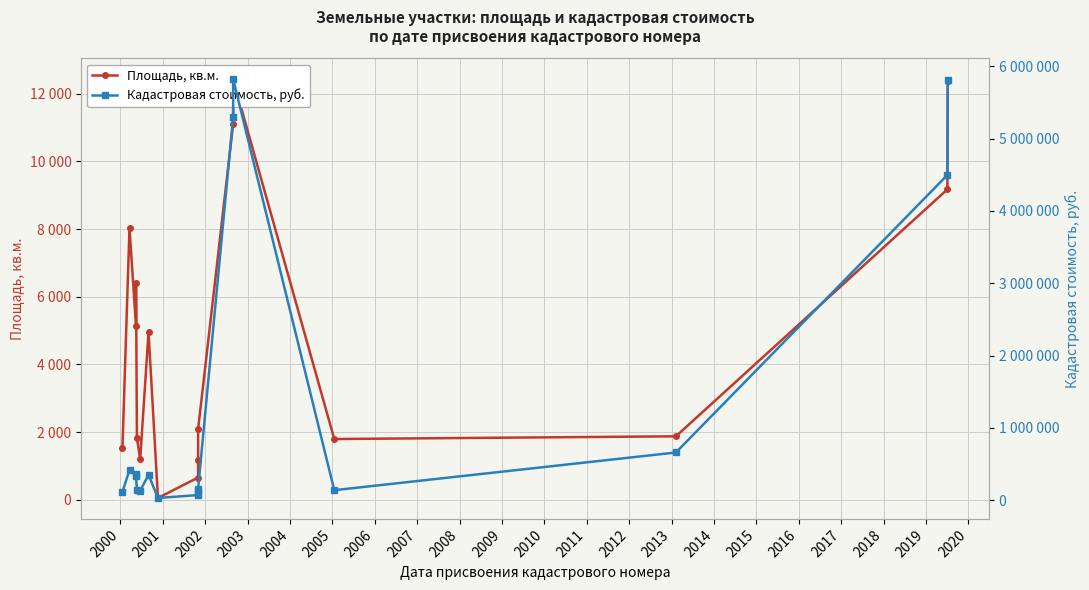

What is the sum of the Кадастровая стоимость, руб. values at 2004 and 2009?

286959.0